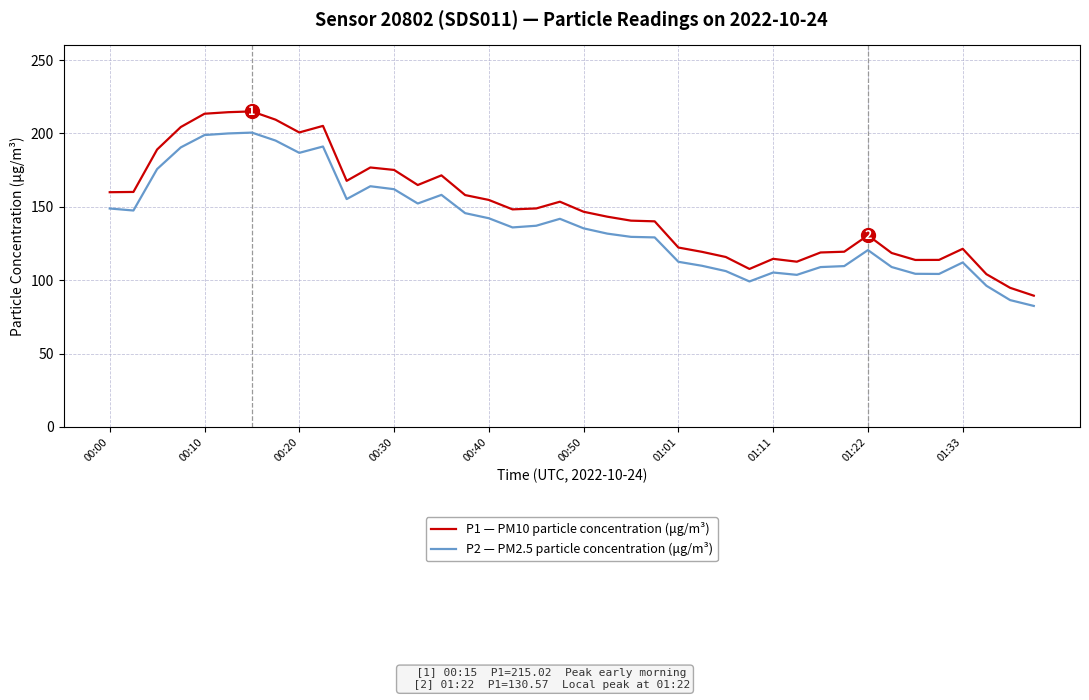

What is the minimum value shown in the chart?

82.5